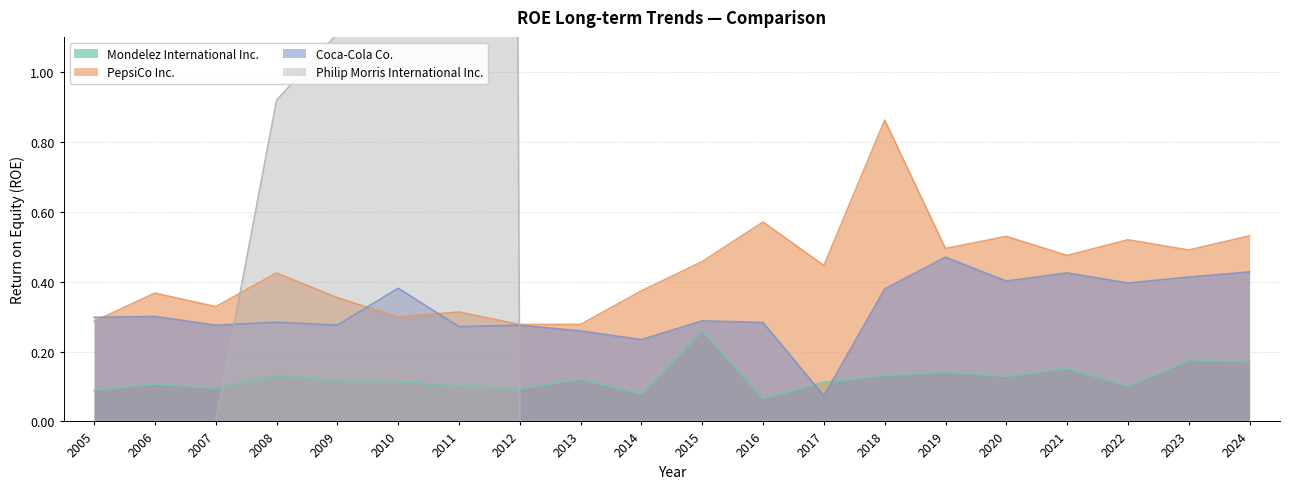

List the labels in order of Mondelez International Inc. value, largest first.

2015, 2023, 2024, 2021, 2019, 2018, 2008, 2020, 2013, 2009, 2010, 2017, 2006, 2022, 2011, 2007, 2012, 2005, 2014, 2016